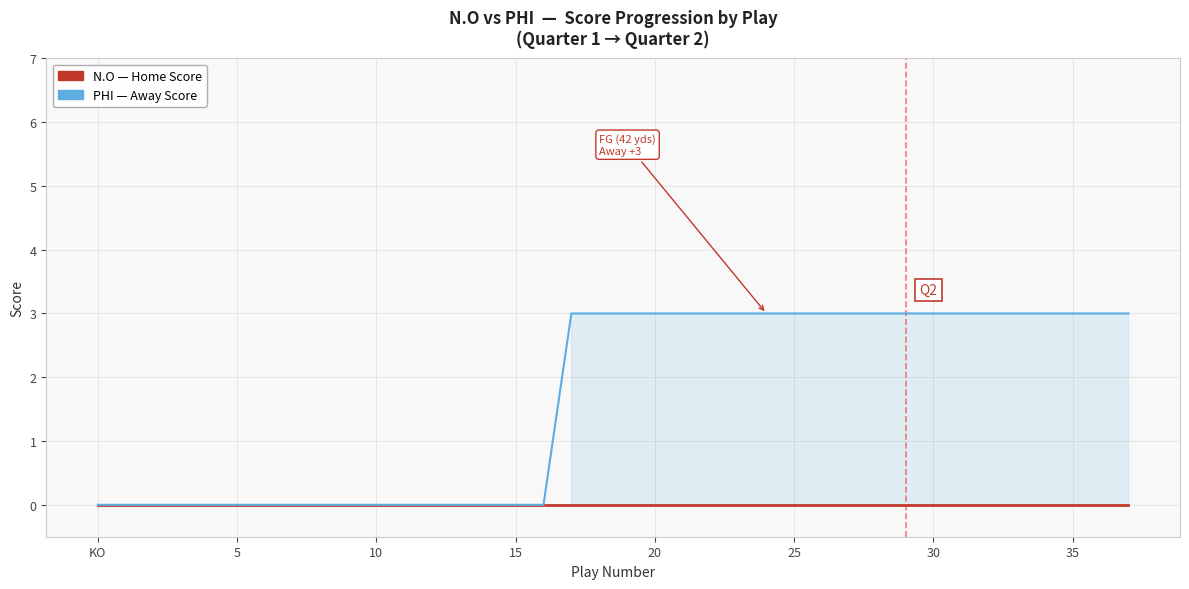

List the series in order of their overall mean, highest first.

Away Score (PHI), Home Score (N.O)